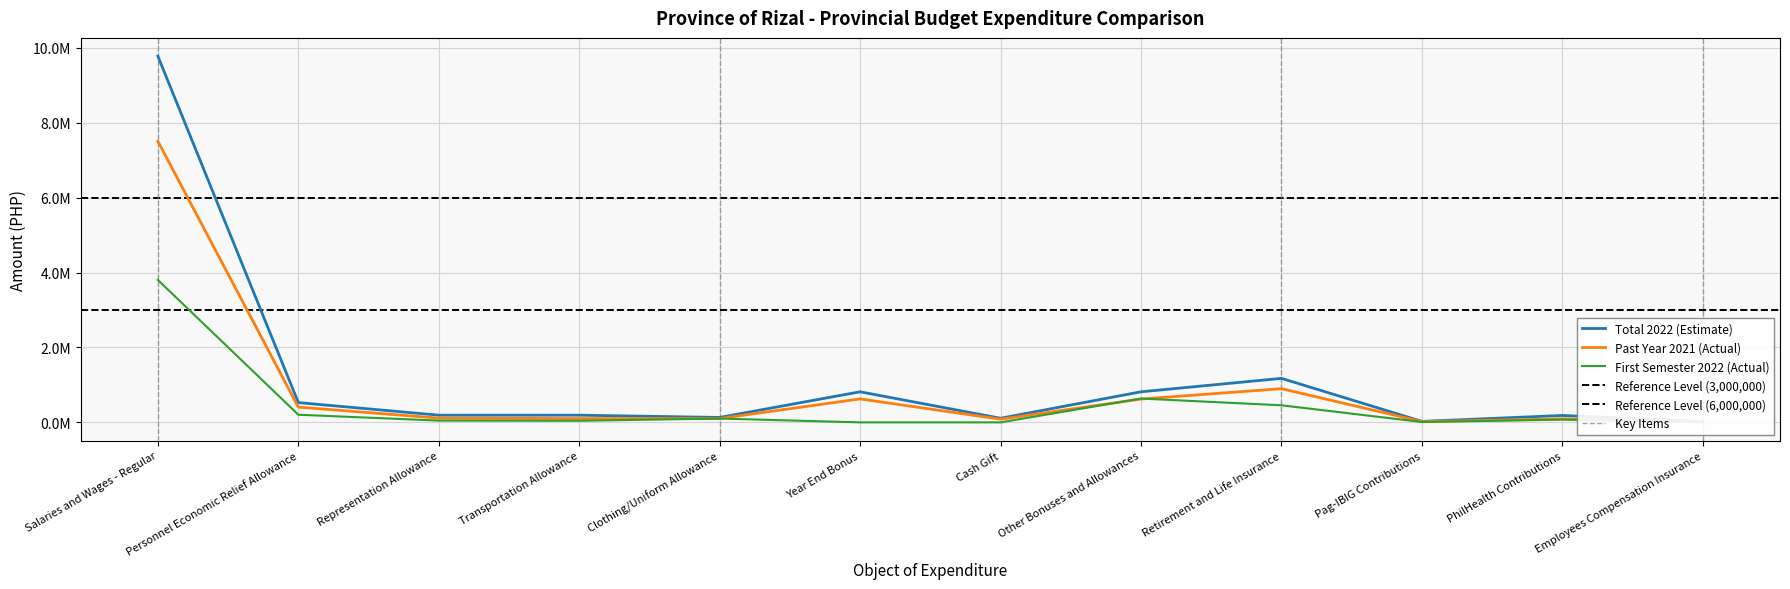

How many values in First Semester 2022 (Actual) are above zero?

10